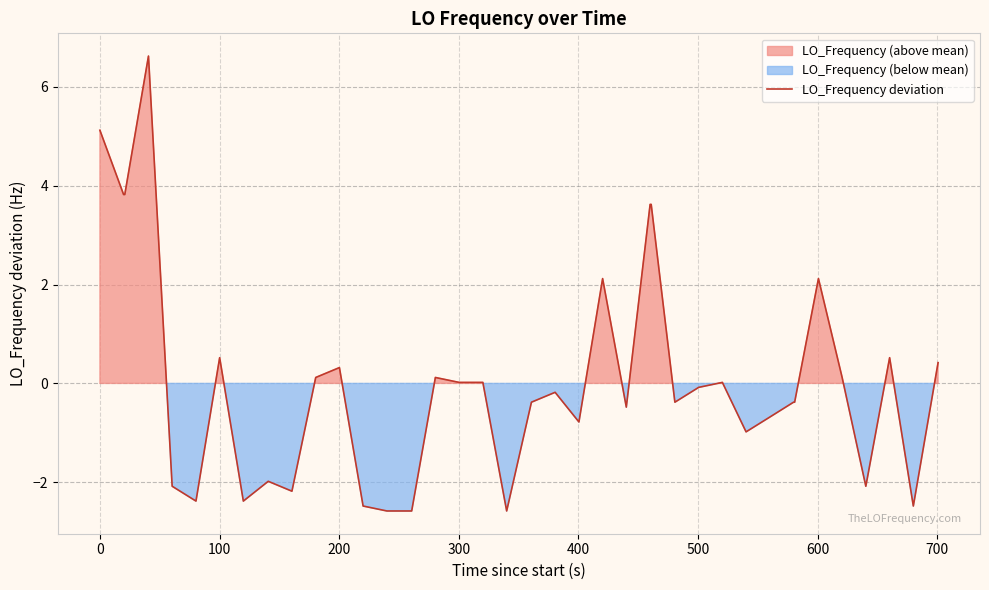

What is the maximum value for LO_Frequency deviation?

6.6